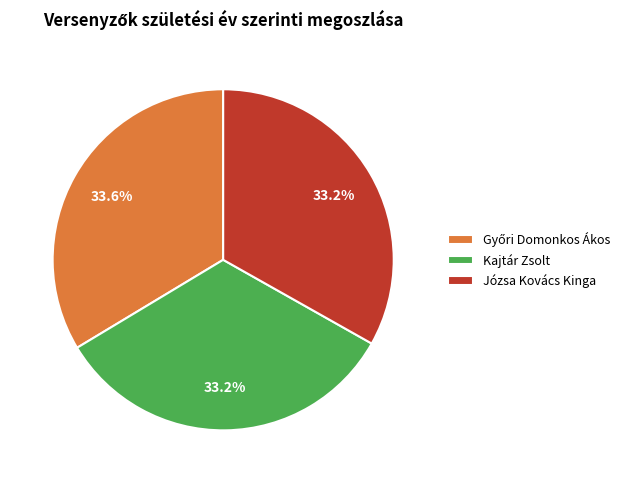

Is Józsa Kovács Kinga the majority of the pie?

No